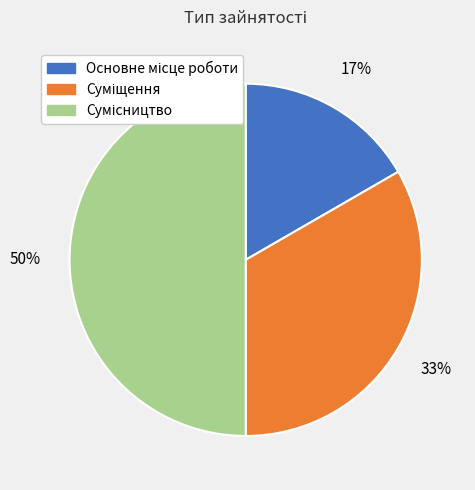

To the nearest percent, what is the difference between the largest and smallest slice percentages?

33%